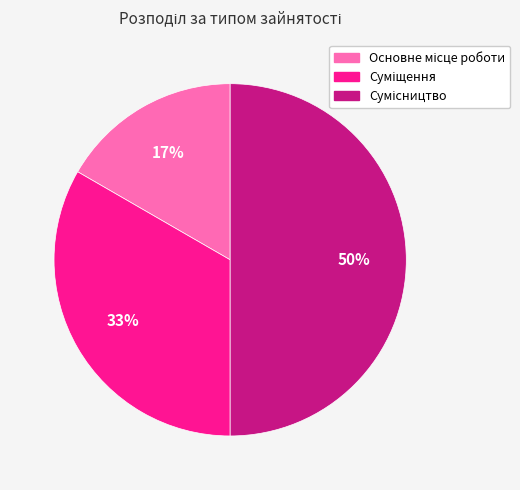

To the nearest percent, what is the difference between the largest and smallest slice percentages?

33%